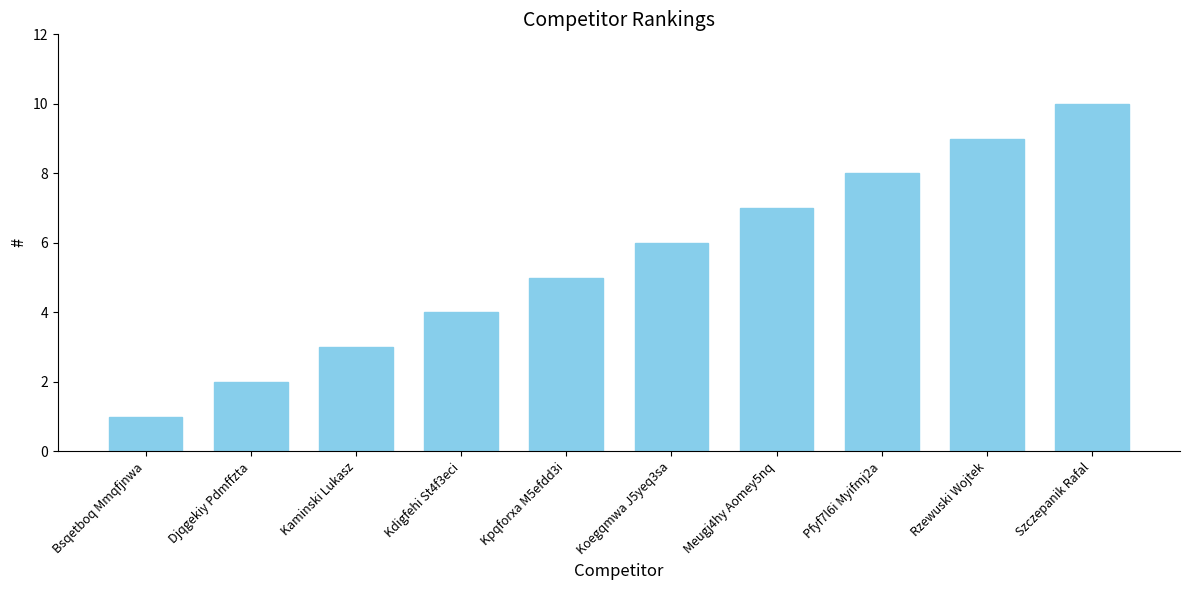

List the labels in order of value, smallest first.

Bsqetboq Mmqfjnwa, Djqgekiy Pdmffzta, Kaminski Lukasz, Kdigfehi St4f3eci, Kpqforxa M5efdd3i, Koegqmwa J5yeq3sa, Meugj4hy Aomey5nq, Pfyf7l6i Myifmj2a, Rzewuski Wojtek, Szczepanik Rafal